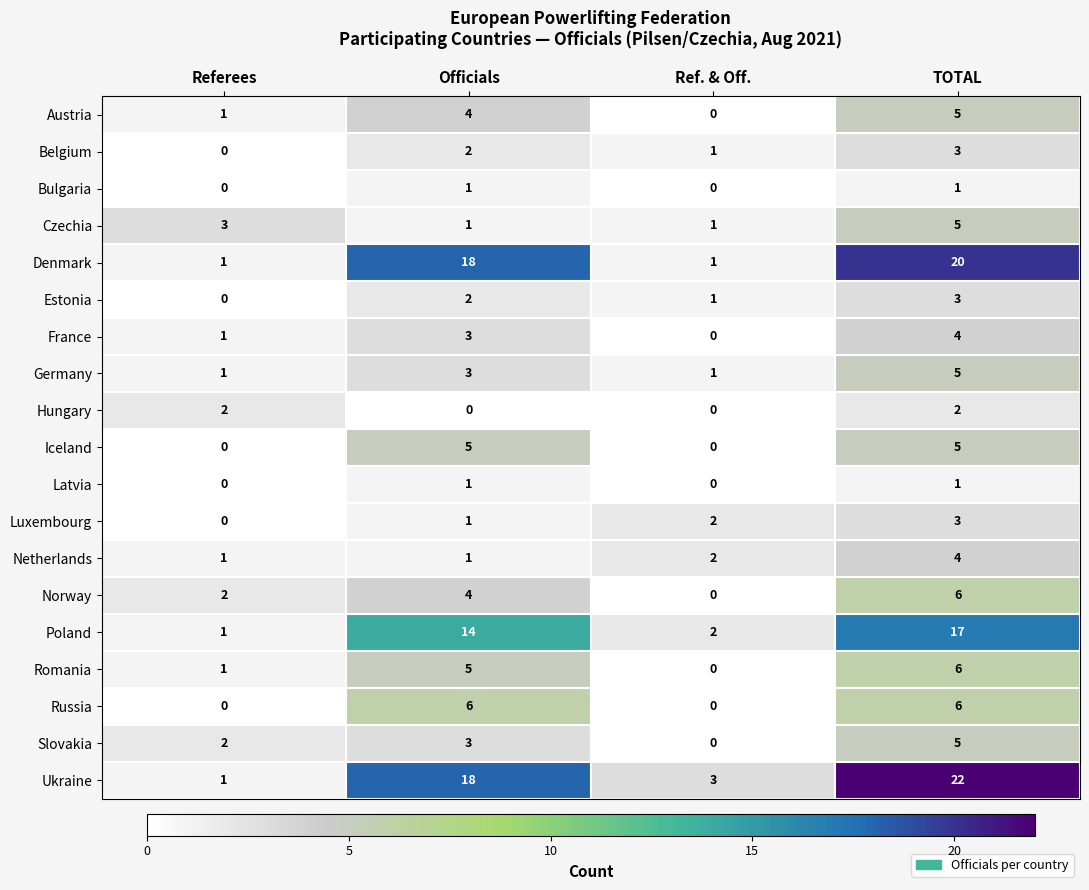

At which label is Denmark closest to 10?

Officials